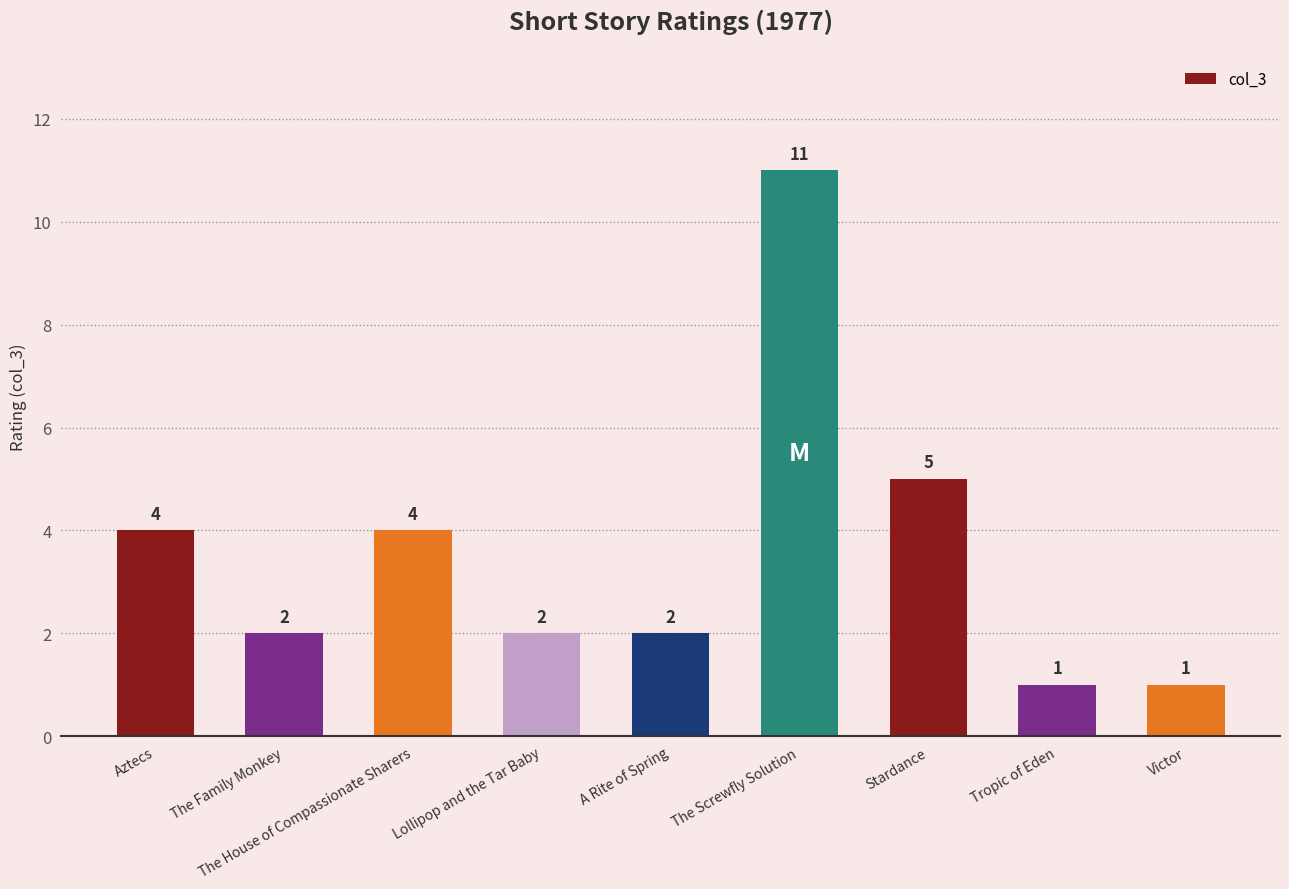

Where does the data first go above 2?

Aztecs